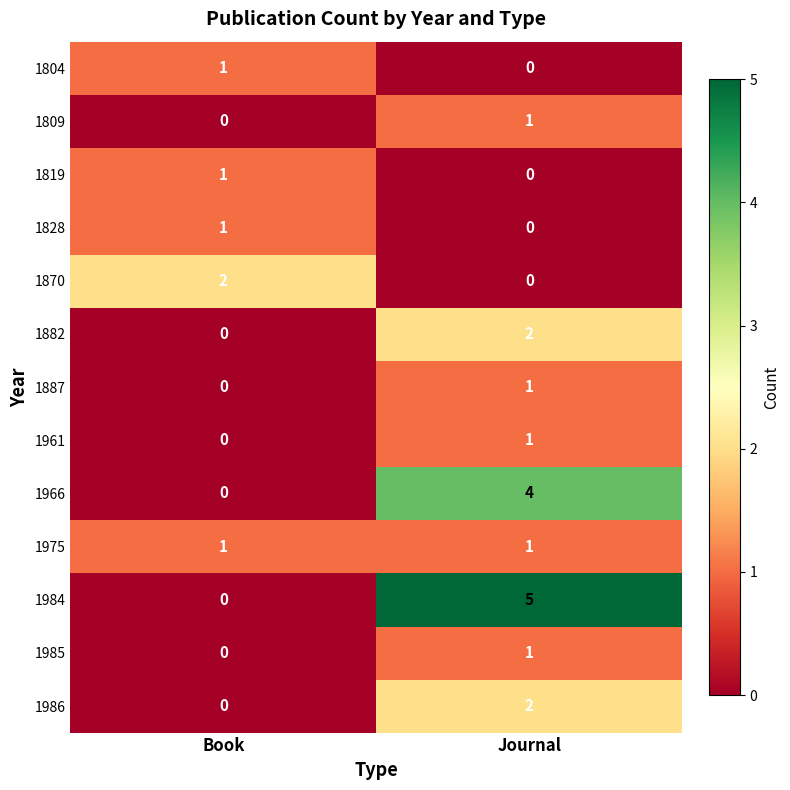

What is the difference between the 1984 values at Book and Journal?

5